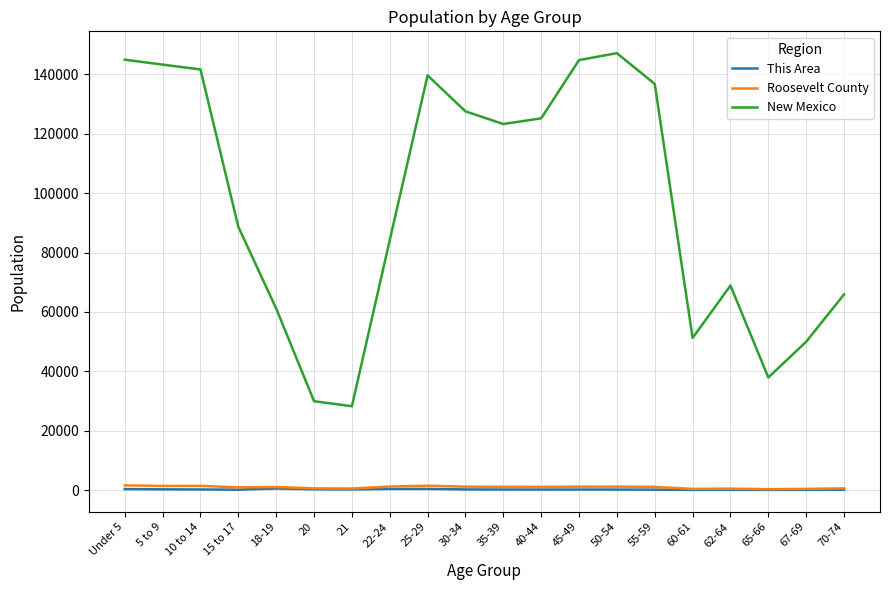

True or false: This Area and New Mexico cross at least once.

False